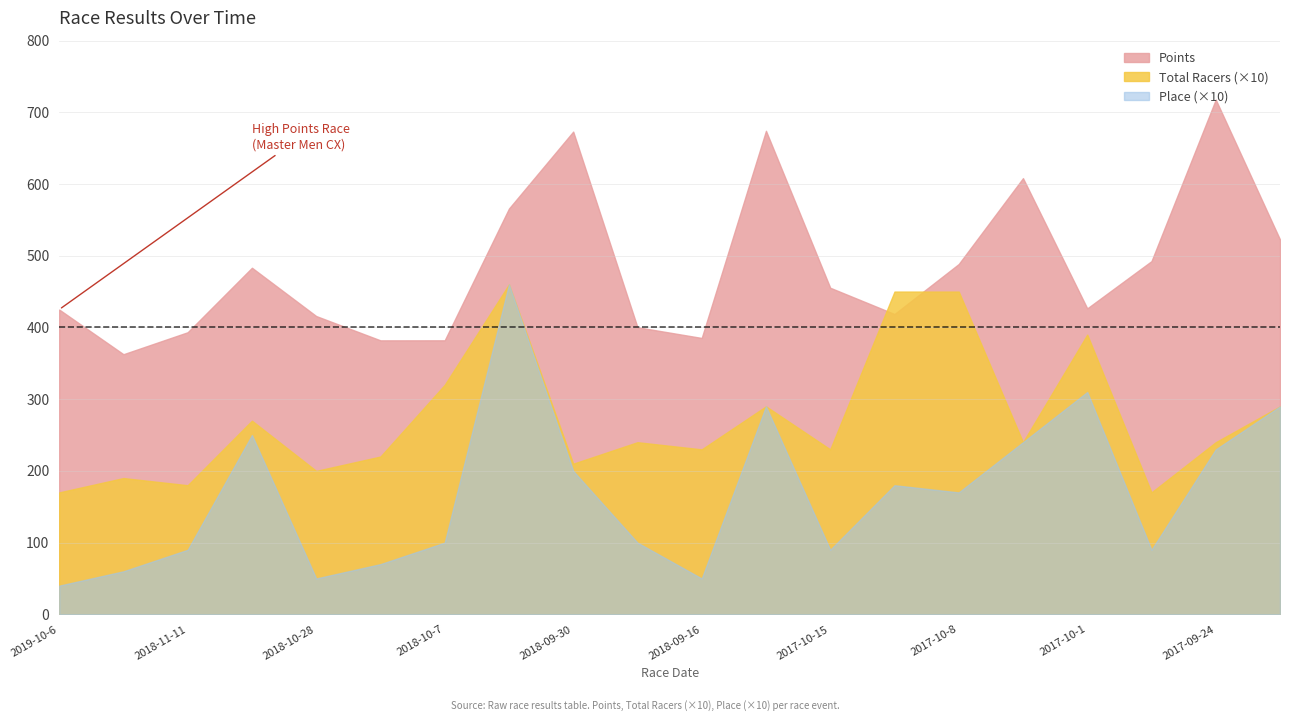

What is the smallest value displayed?

40.0